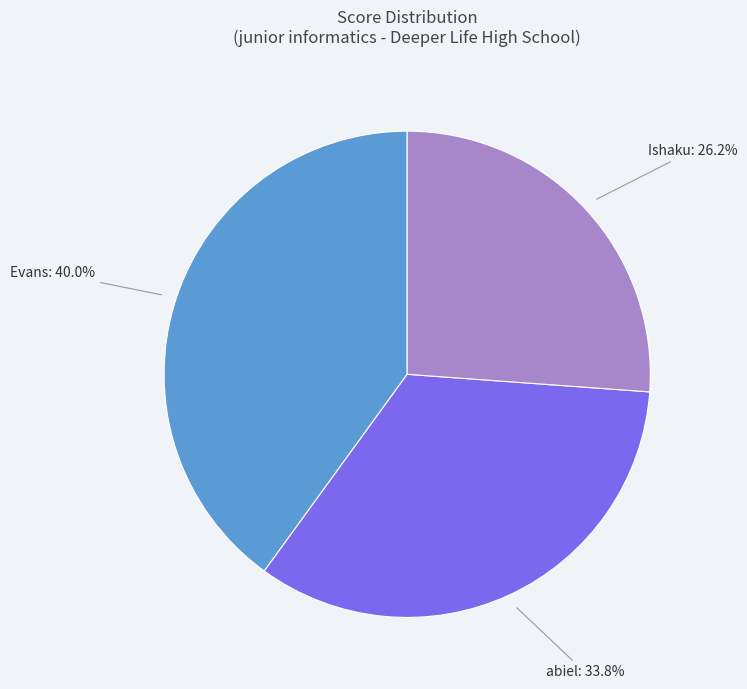

Does any single category account for the majority?

No